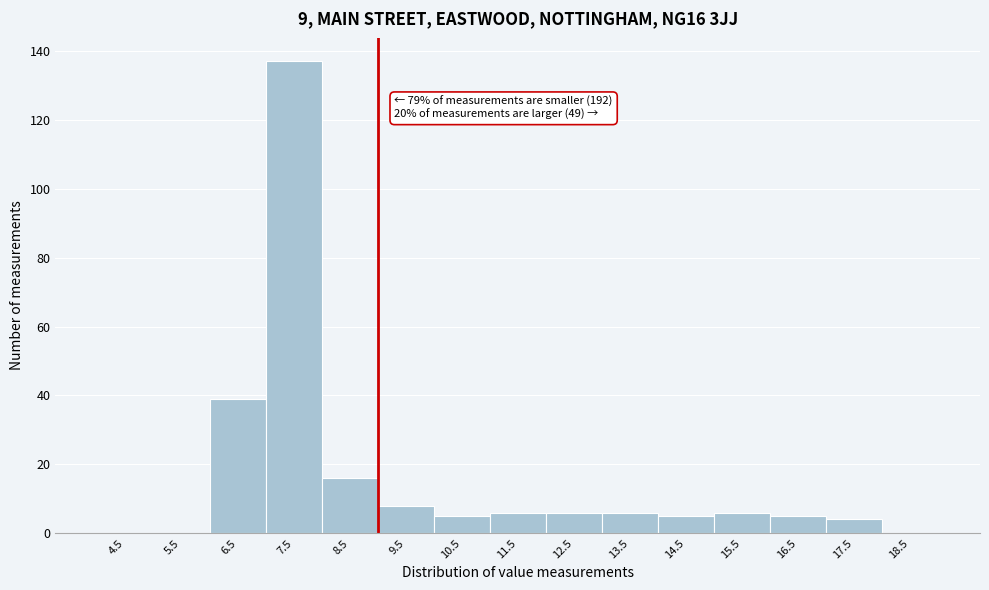

Over which range of the x-axis is the bar tallest?

7 to 8